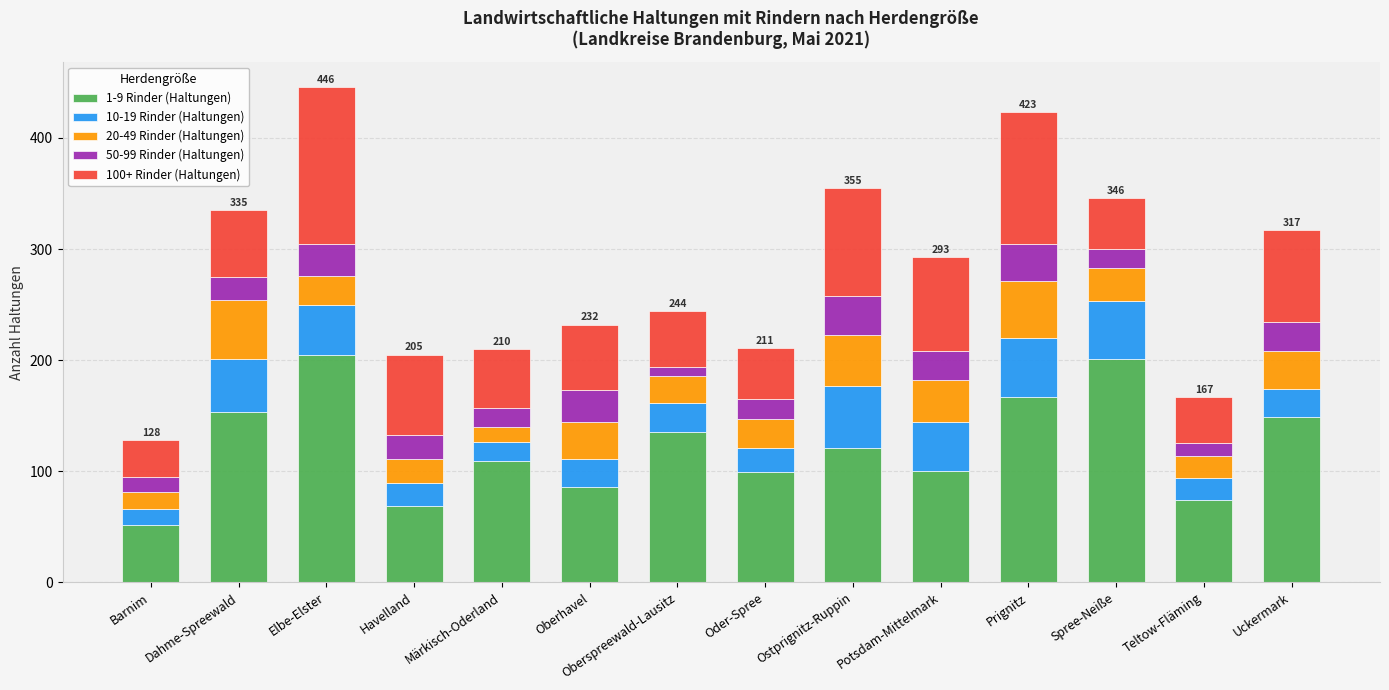

What is the difference between the second highest and minimum values in the 1-9 Rinder (Haltungen) series?

149